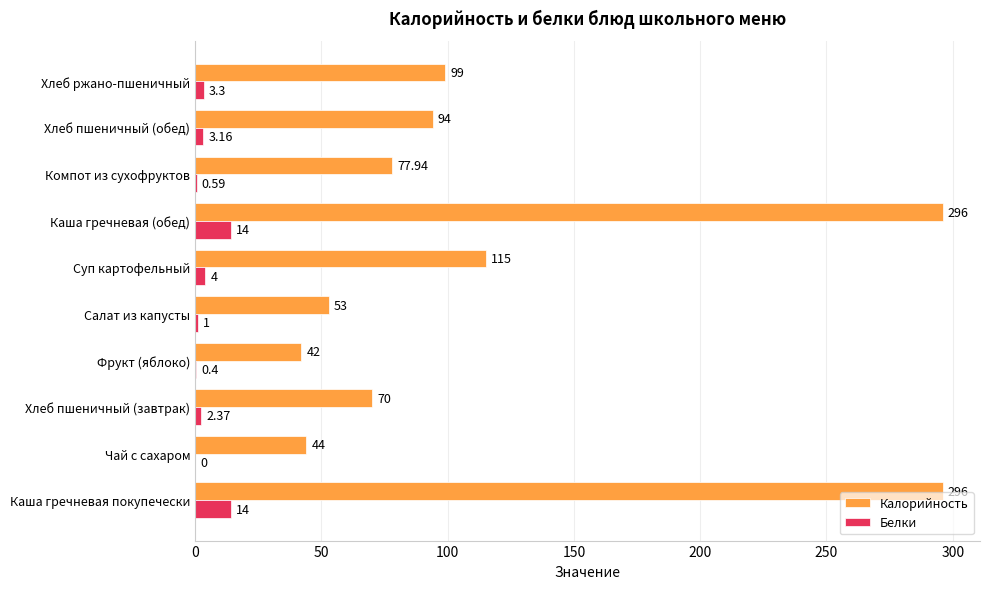

Is the value of Белки at Хлеб пшеничный (завтрак) greater than the value of Калорийность at Хлеб ржано-пшеничный?

No